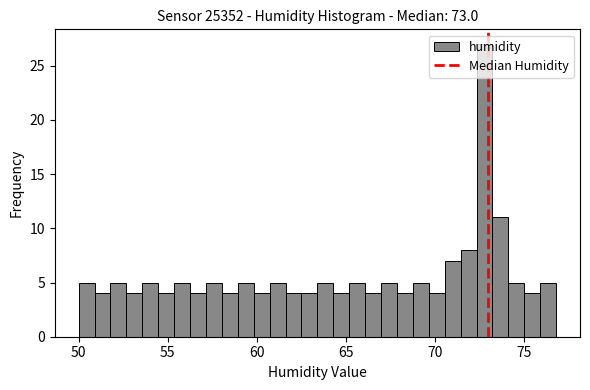

Read against the x-axis, roughly where is the centre of the tallest bar?

73.0